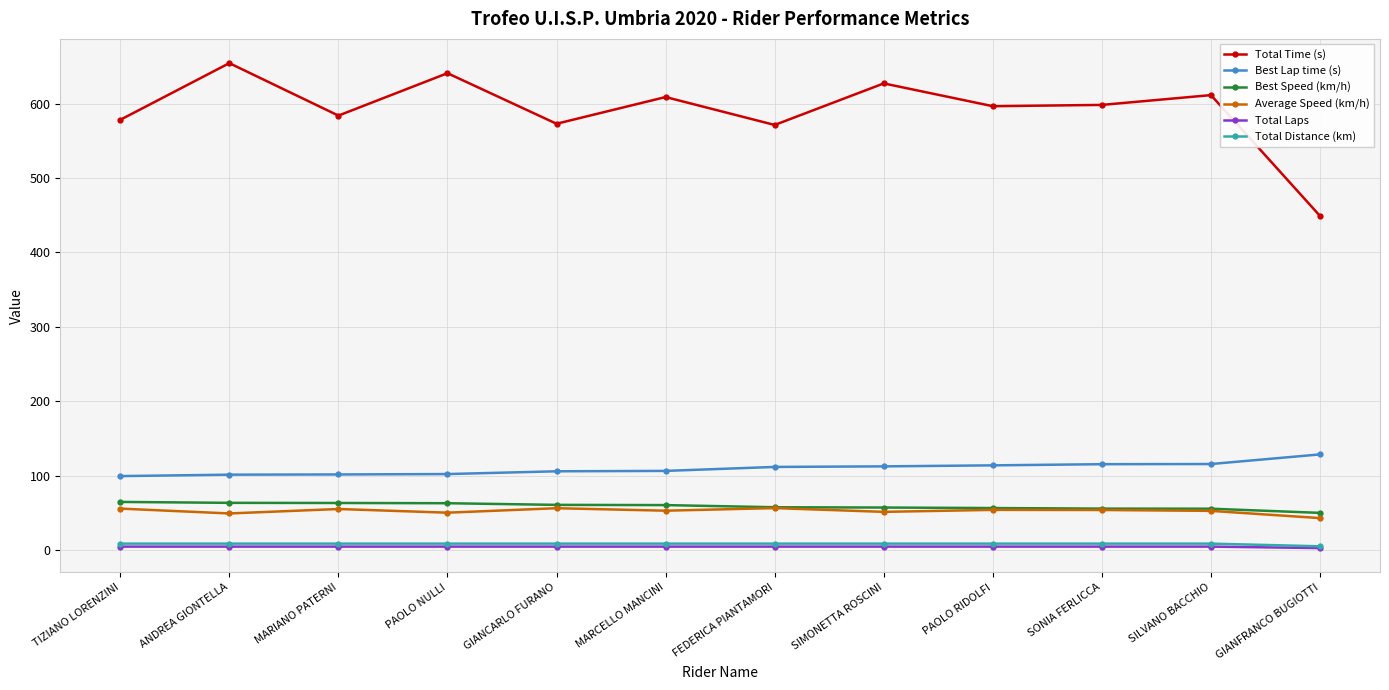

What are all the series names shown in the legend?

Total Time (s), Best Lap time (s), Best Speed (km/h), Average Speed (km/h), Total Laps, Total Distance (km)